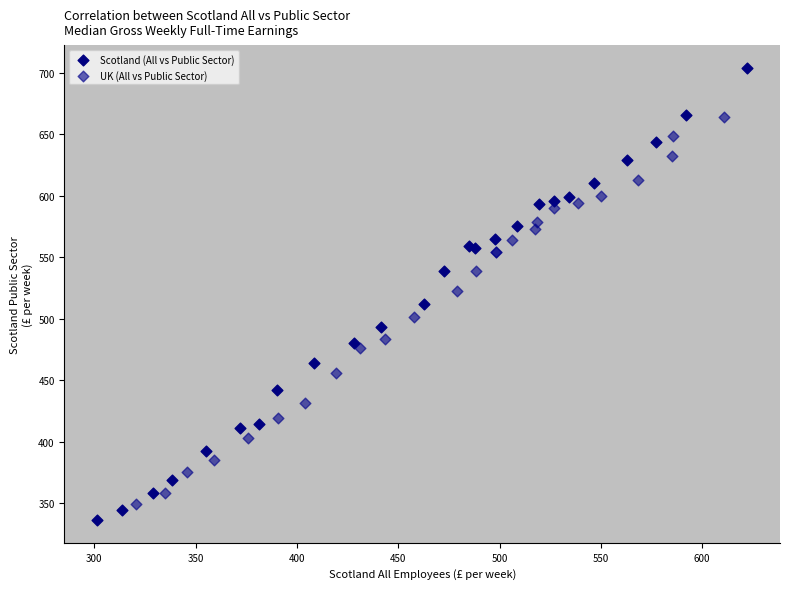

Which series contains the highest Y value?

Scotland (All vs Public Sector)